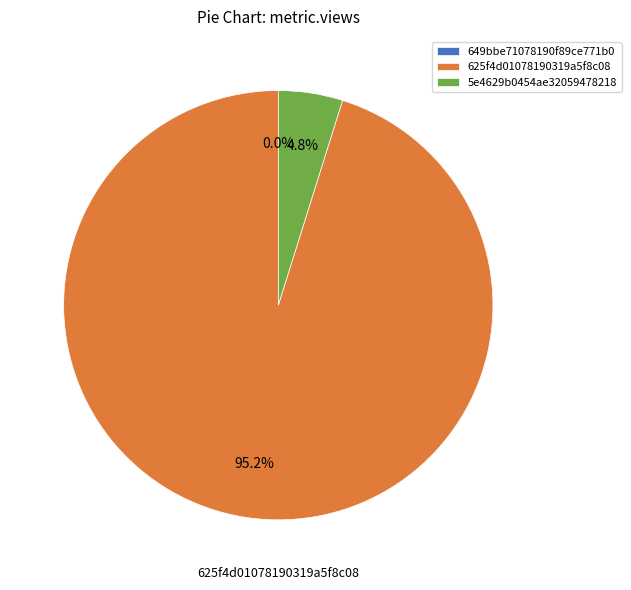

What portion of the pie excludes 625f4d01078190319a5f8c08?

4.8%